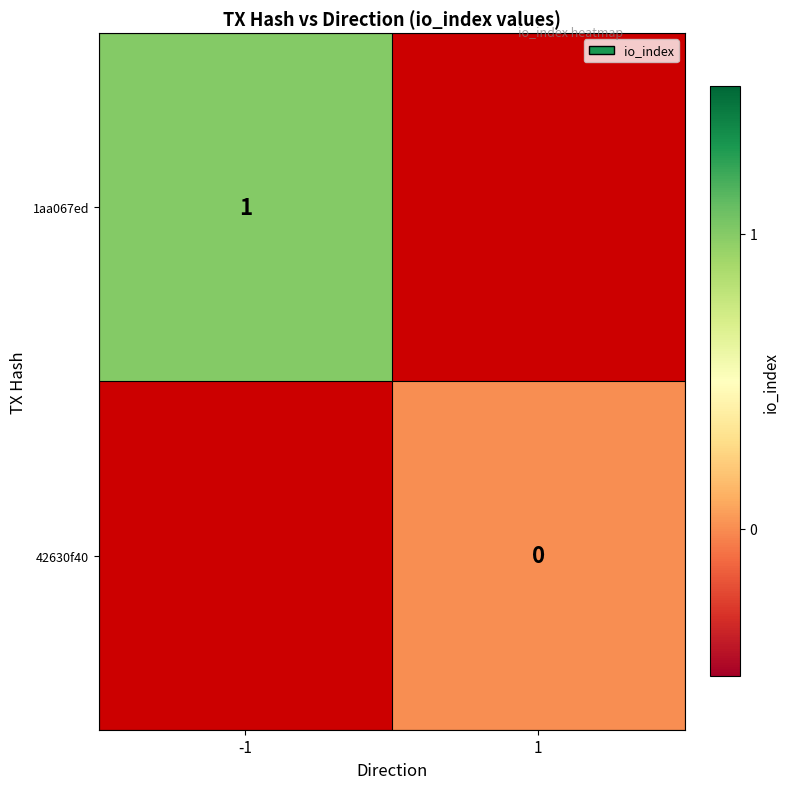

Is the value of 1aa067ed at -1 greater than the value of 42630f40 at 1?

Yes